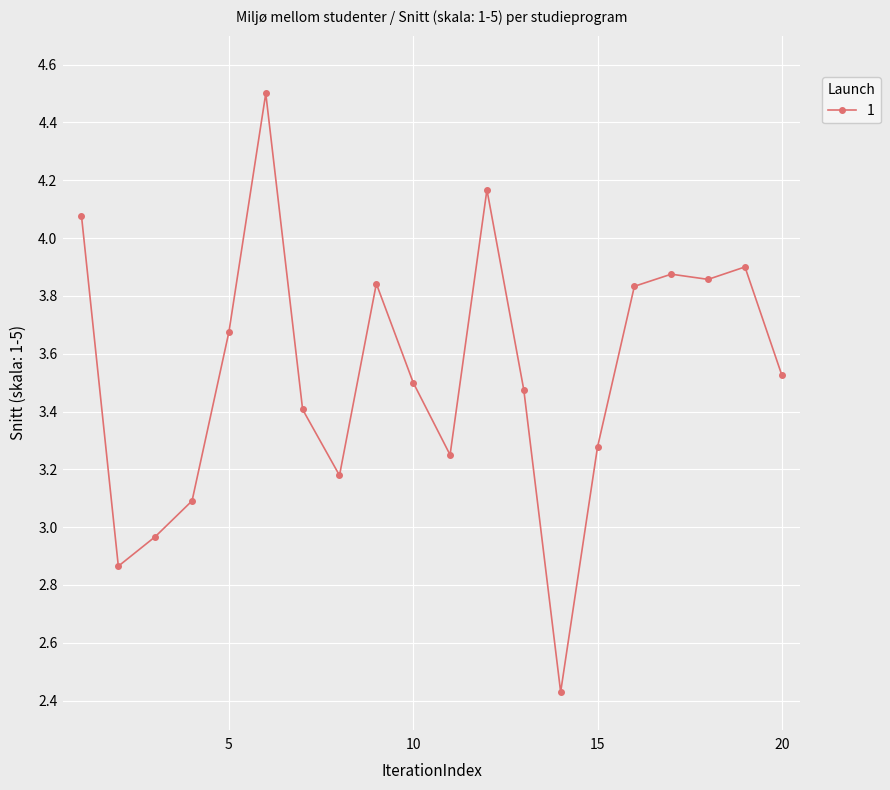

True or false: the data has more than 2 interior local peaks.

True